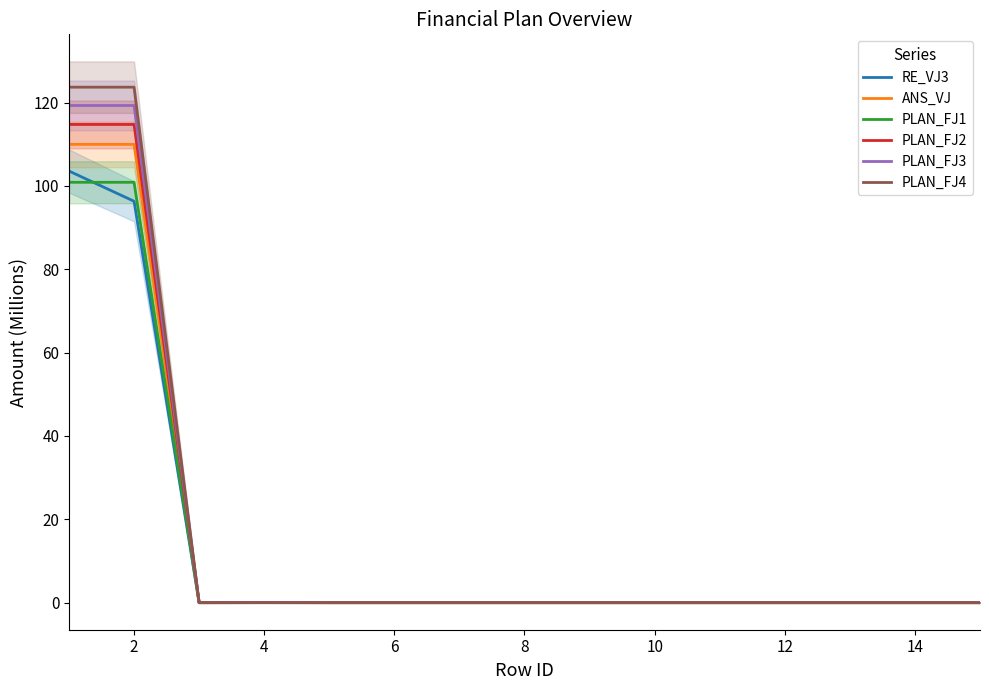

At which label is PLAN_FJ4 closest to 61?

4